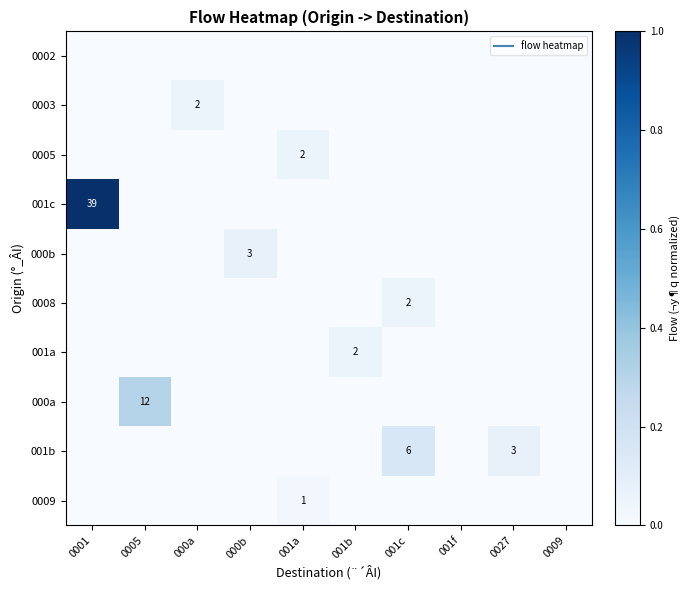

How many data points in 000a are above 0?

1